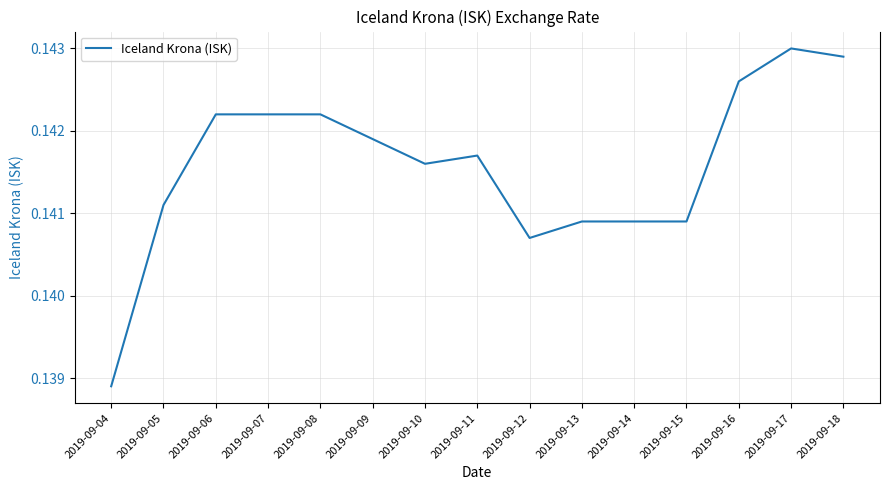

Is it true that the value at 2019-09-10 is 0.0?

False